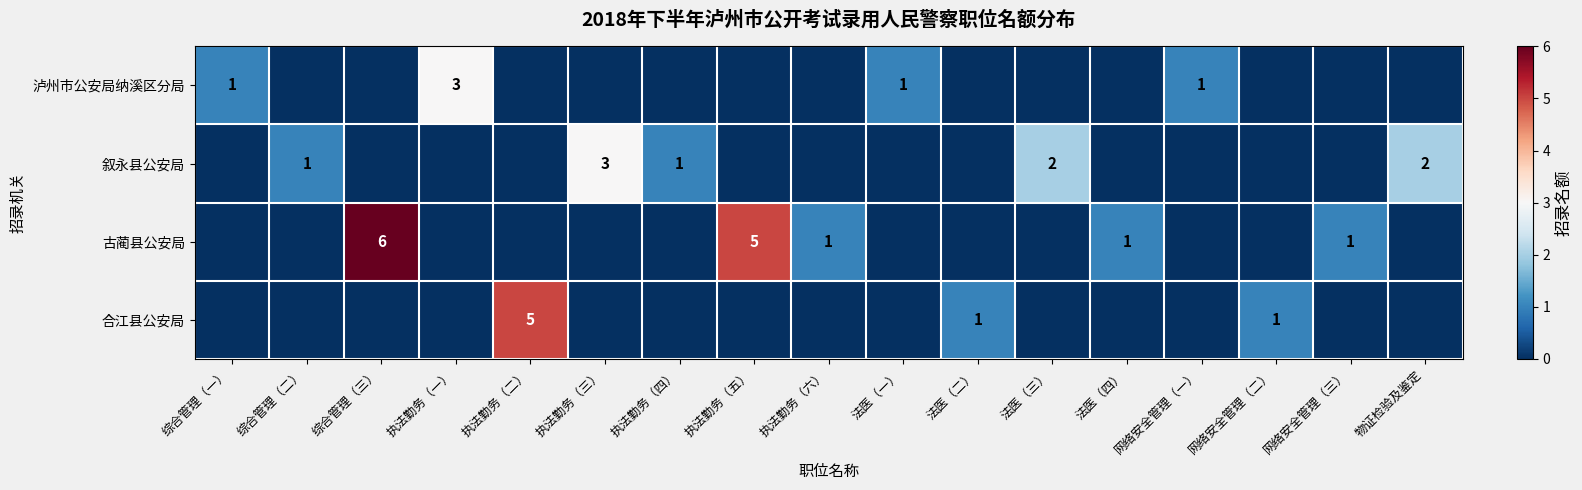

How many series are shown in this chart?

4